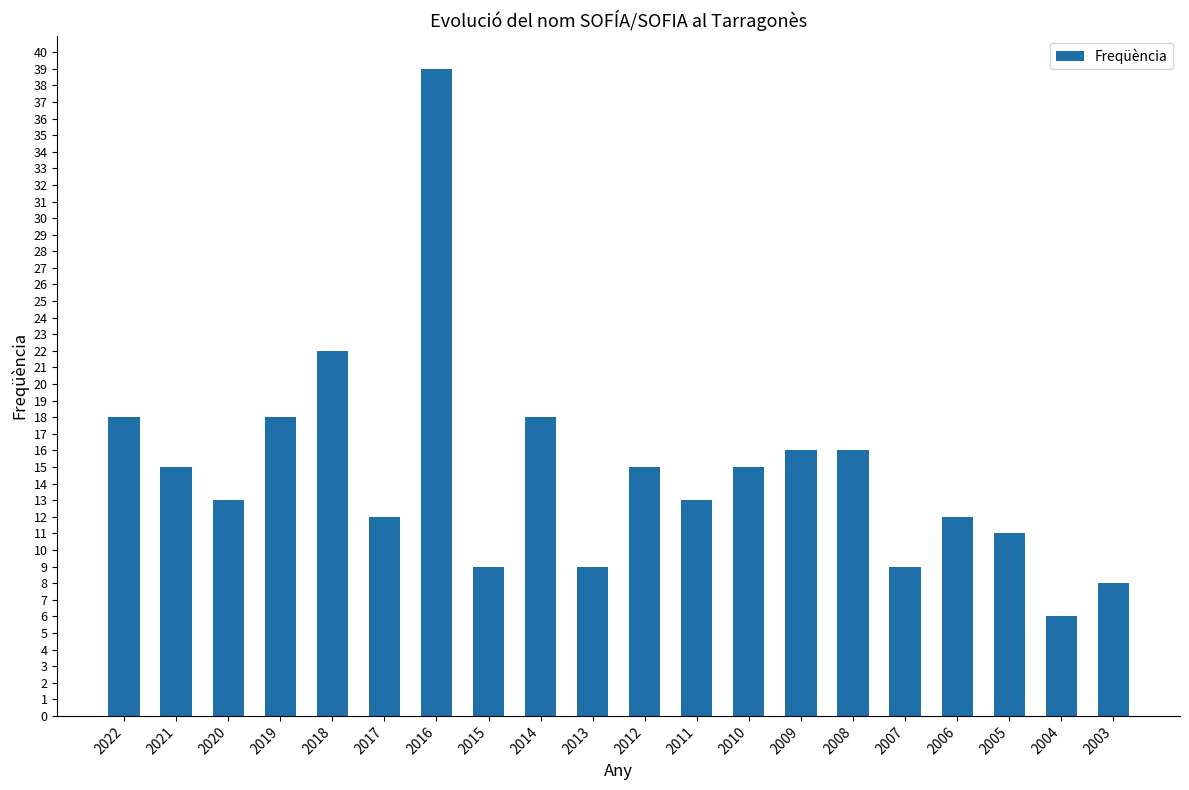

The value at 2009 is 5. True or false?

False